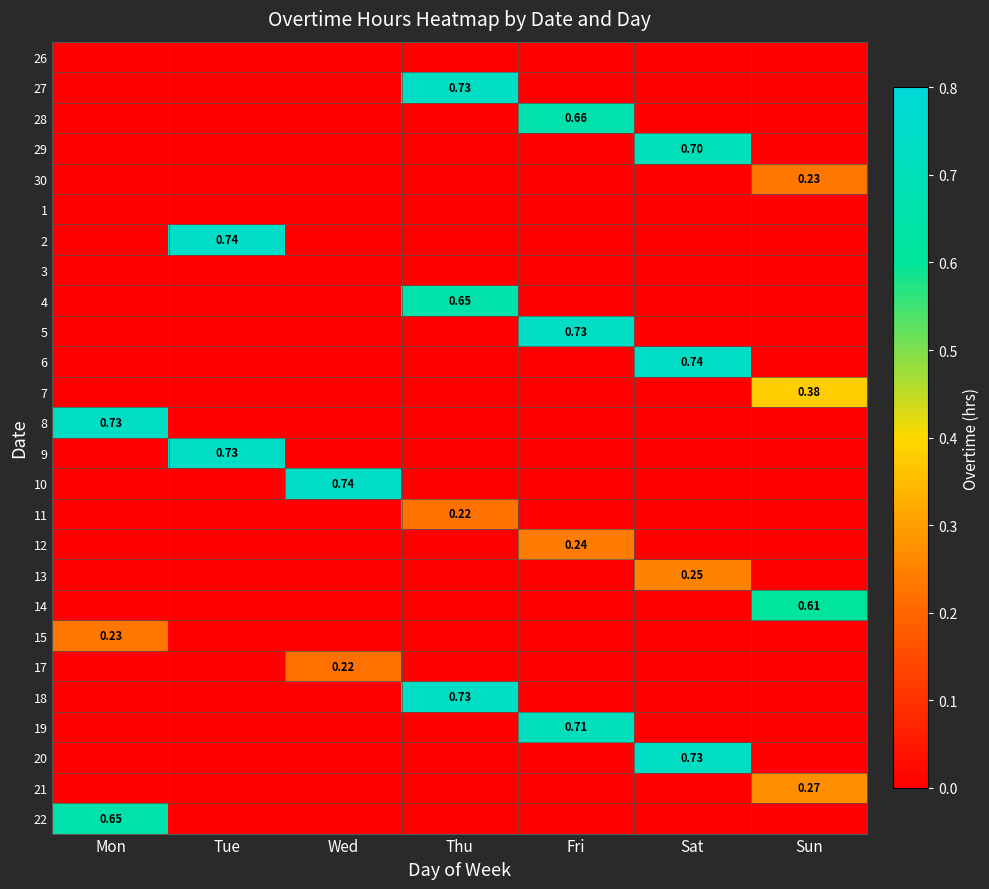

What is the maximum value for 30?

0.2